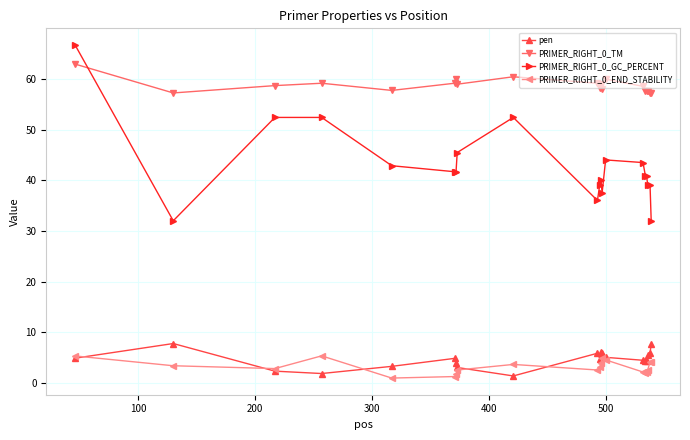

What is the maximum value shown in the chart?

66.7